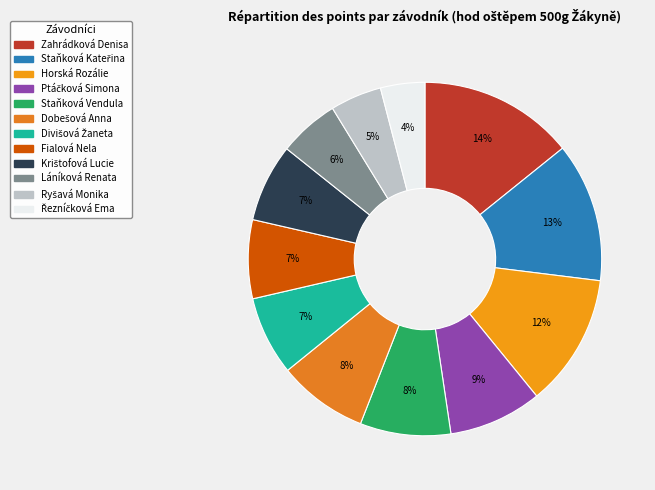

Do Staňková Kateřina and Dobešová Anna together represent more than half of the pie?

No